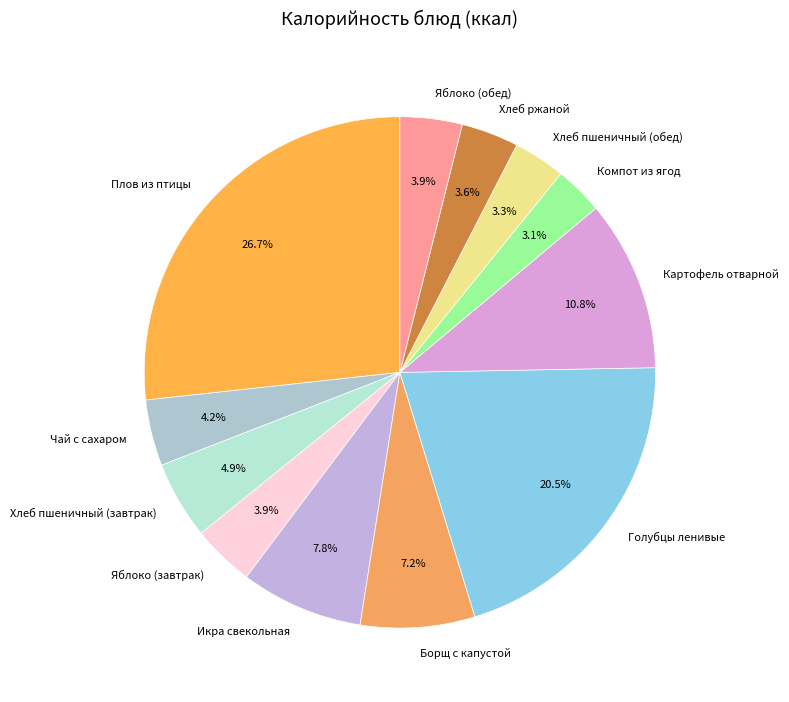

Is it true that Хлеб пшеничный (завтрак) is 5% of the pie?

True